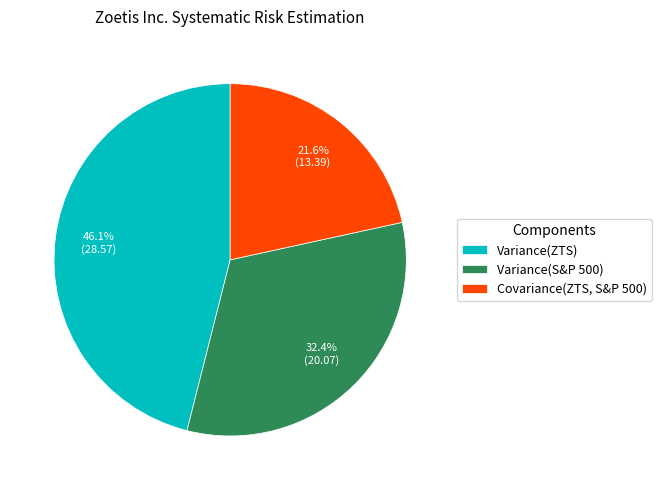

Which category has the smallest portion of the pie?

Covariance(ZTS, S&P 500)